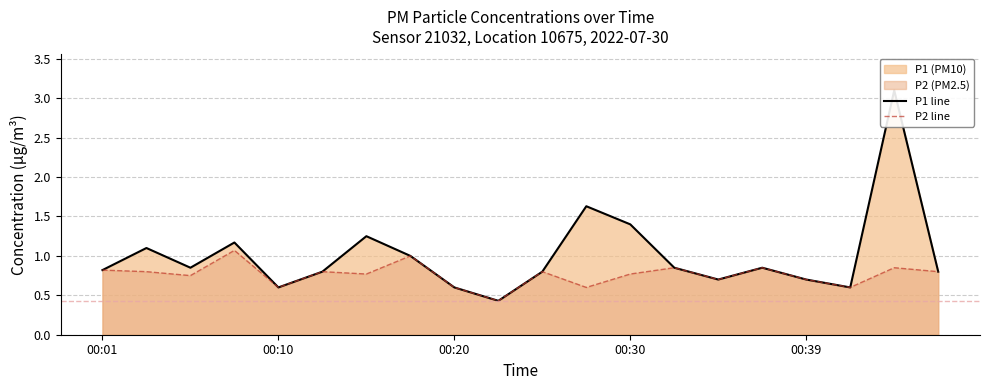

Is it true that P2 line equals 0.8 at 00:30?

True